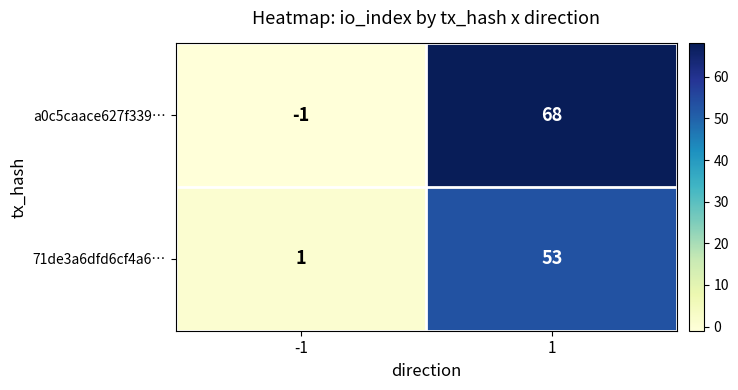

List the series in order of their peak value, highest first.

a0c5caace627f339…, 71de3a6dfd6cf4a6…